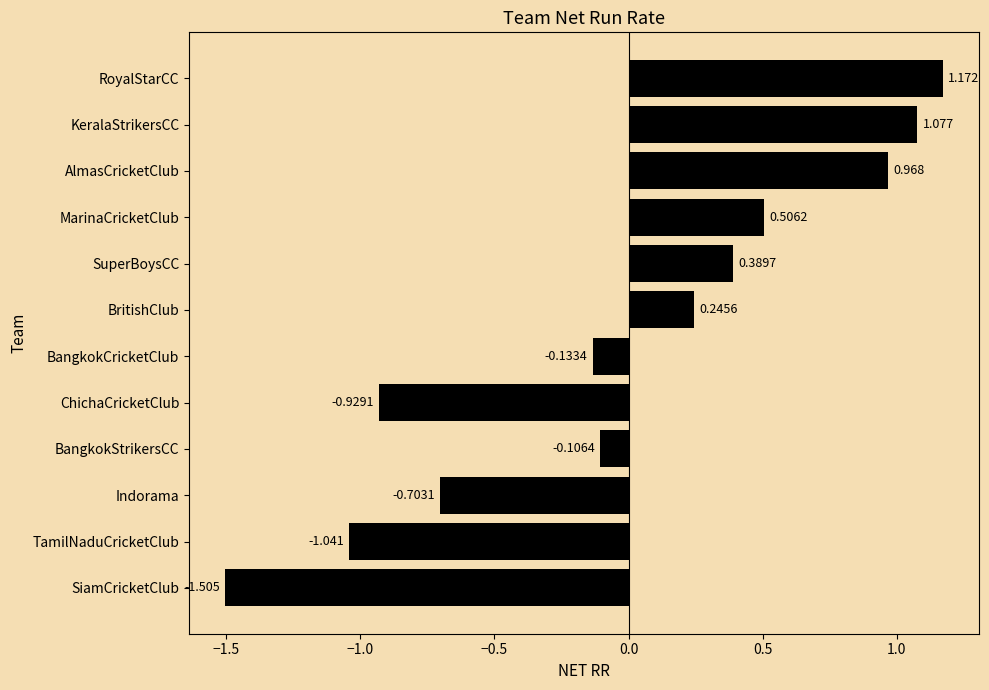

How many negative values are there?

6